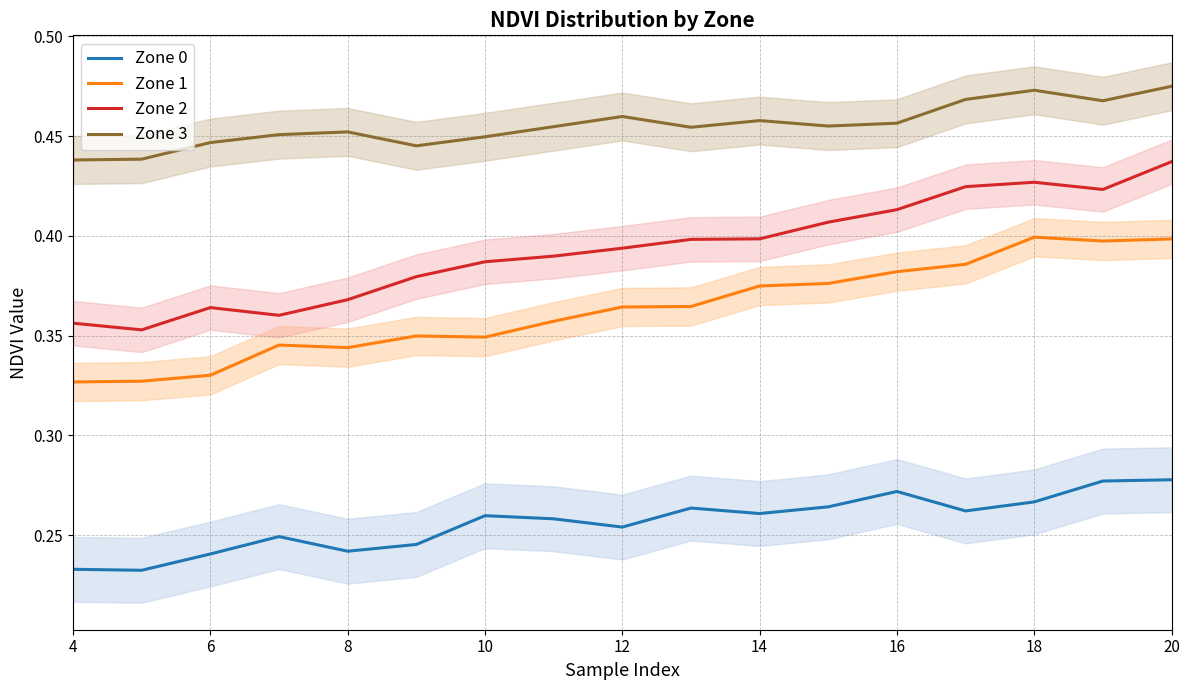

The value of Zone 2 at 10 is 0.6. True or false?

False